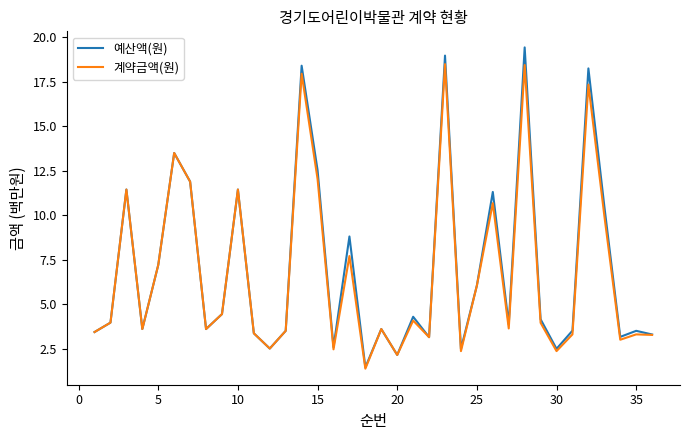

What is the smallest value displayed?

1.4